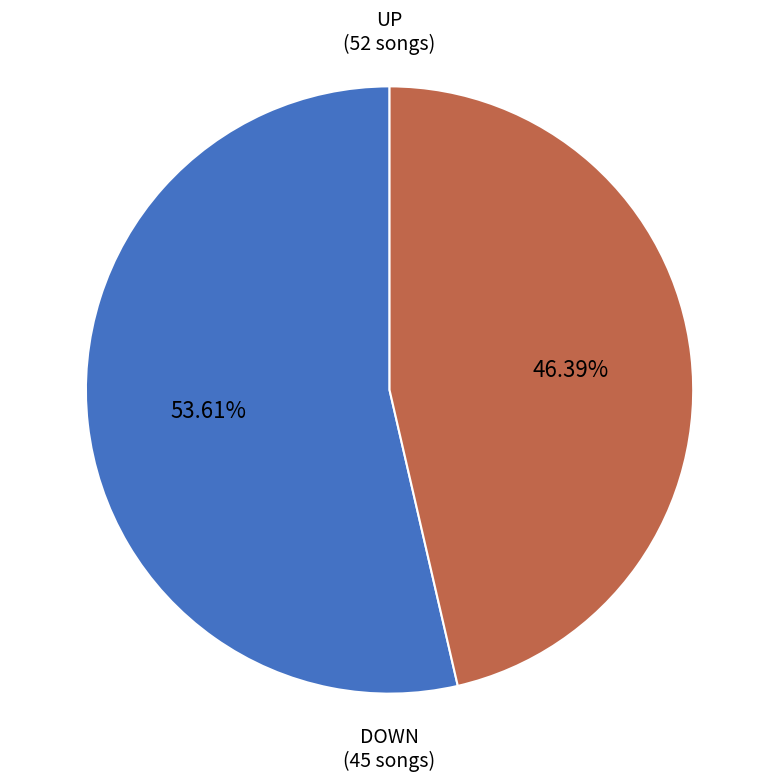

Is there a majority slice in this chart?

Yes